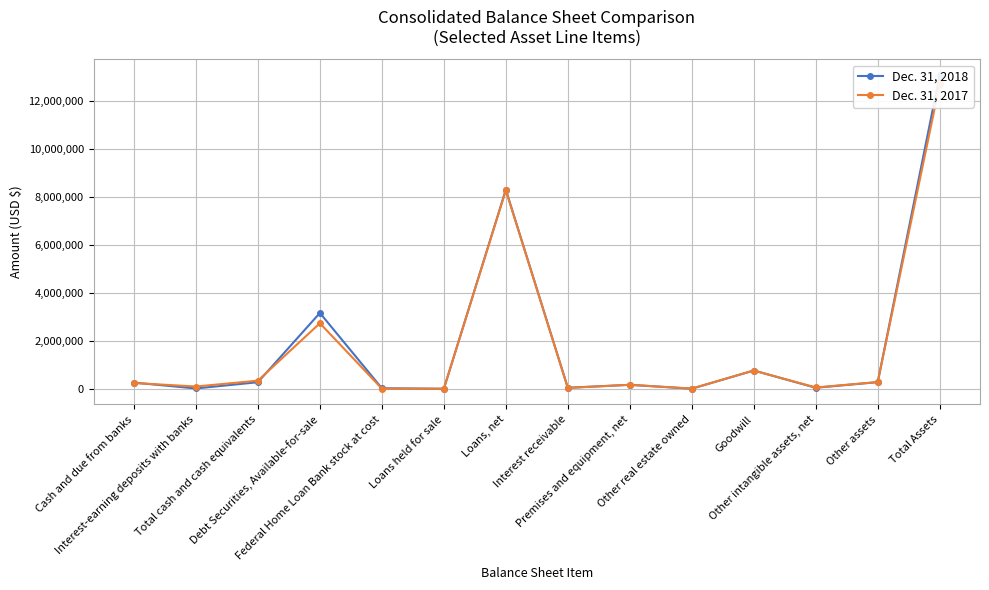

The value of Dec. 31, 2018 at Total Assets is 13095145. True or false?

True